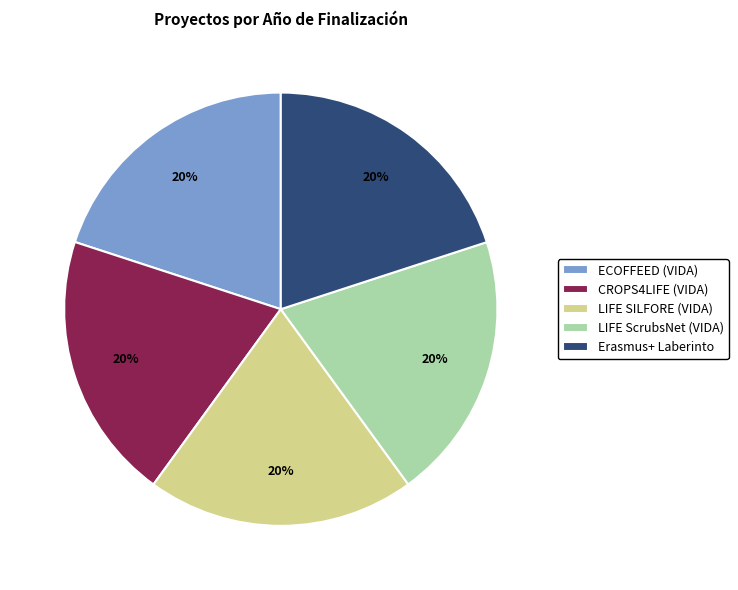

Does LIFE SILFORE (VIDA) account for over 50% of the chart?

No